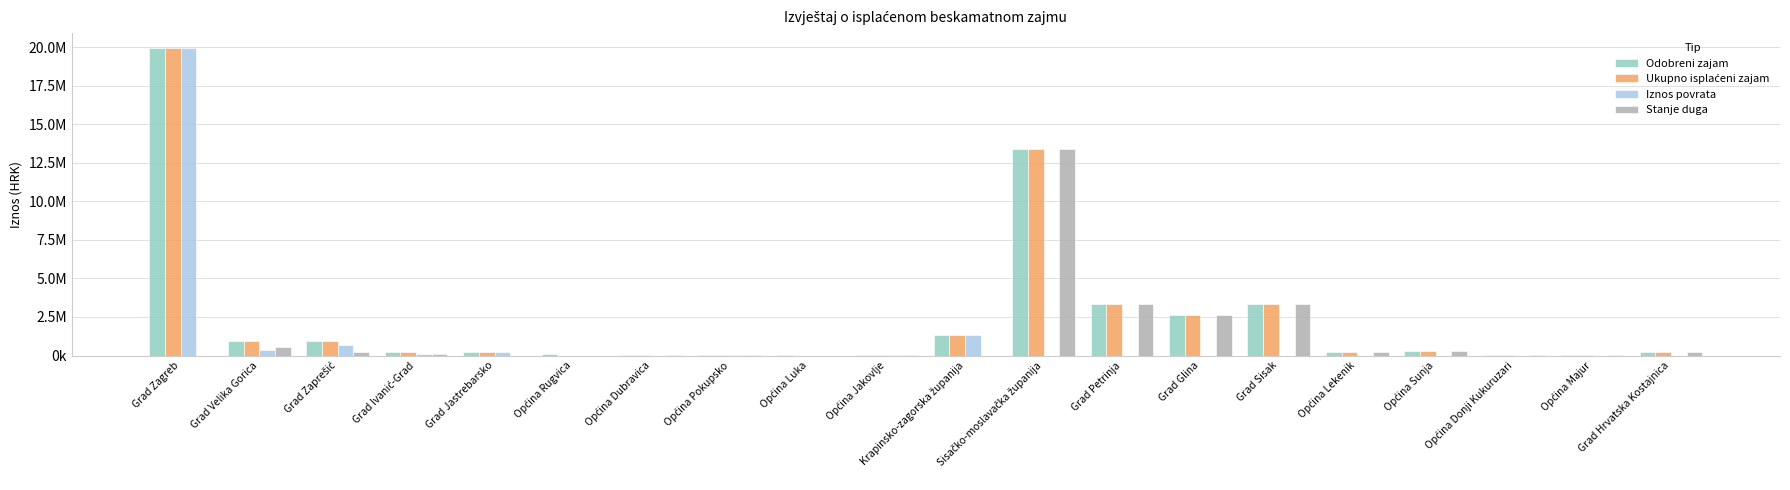

What is the average value of the Stanje duga series?

1224976.7